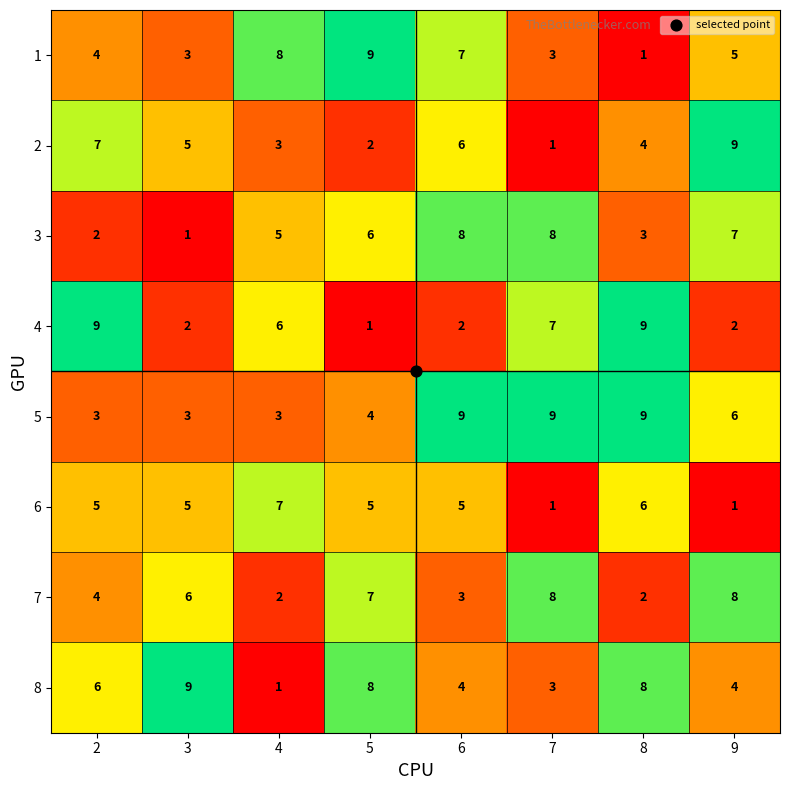

Where does the 5 series first go above 6?

6